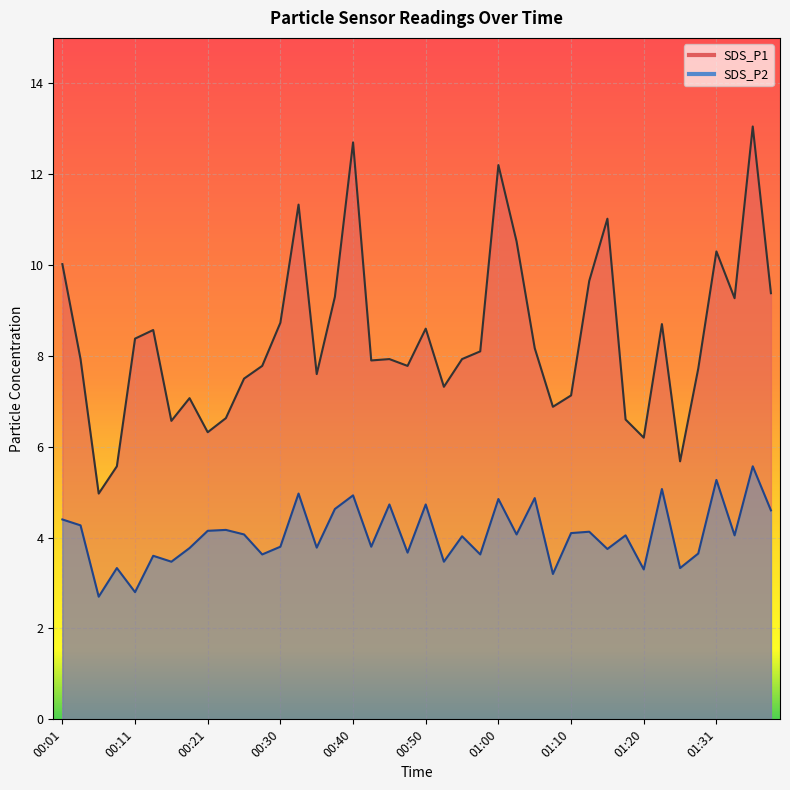

What is the smallest value displayed?

2.7